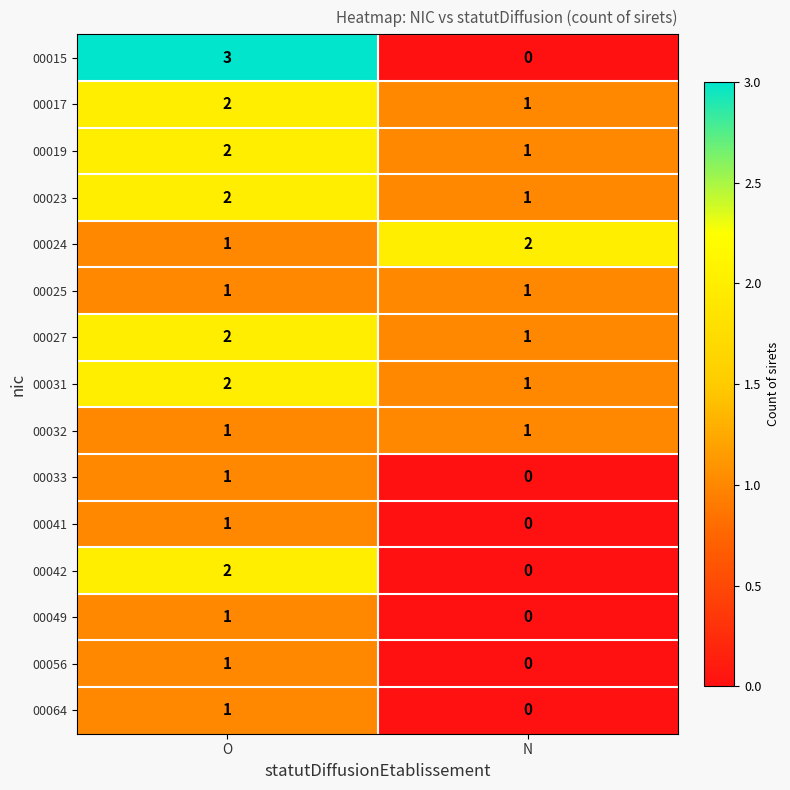

Between O and N, which series saw the biggest shift?

00015